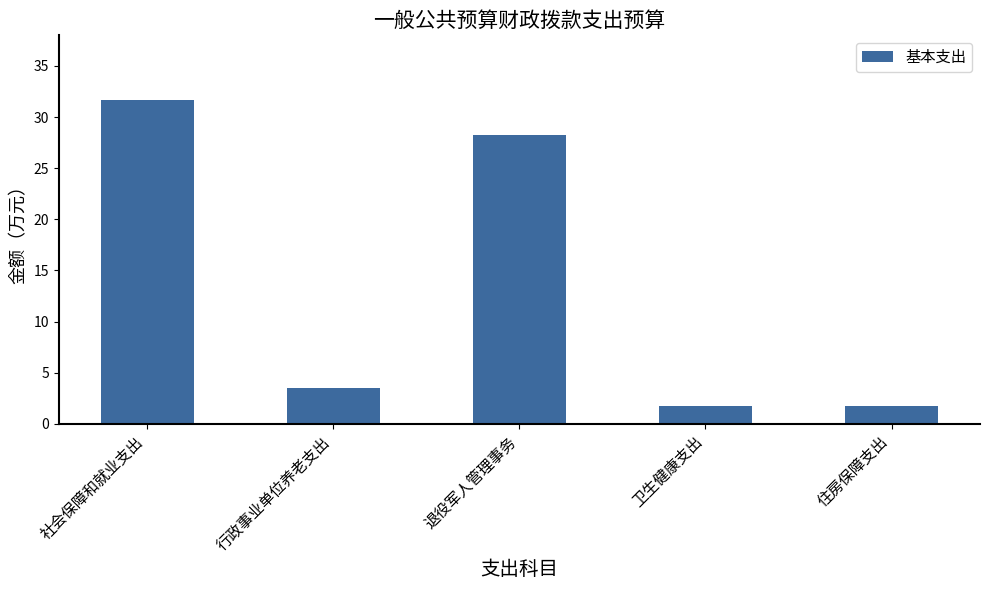

At which label does the data first exceed 3?

社会保障和就业支出